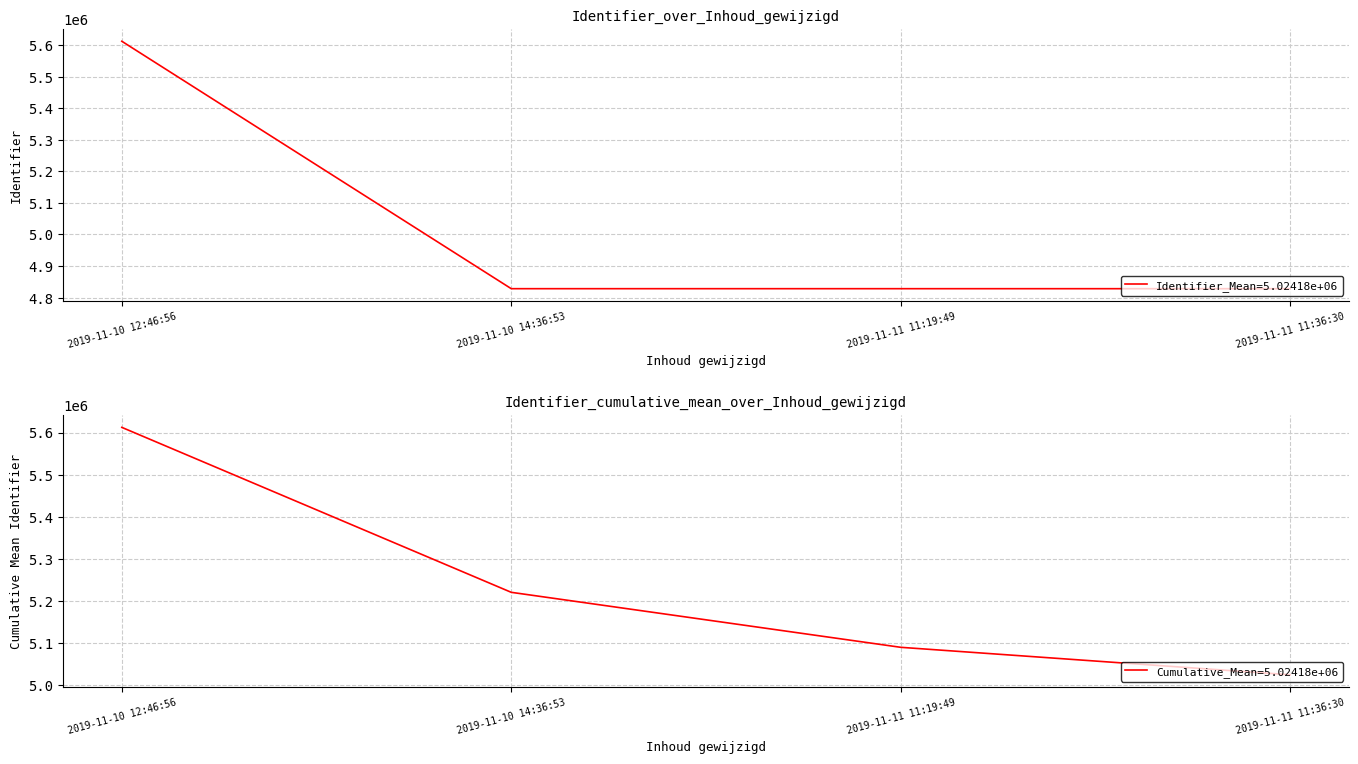

What is the maximum value for Identifier_Mean=5.02418e+06?

5612192